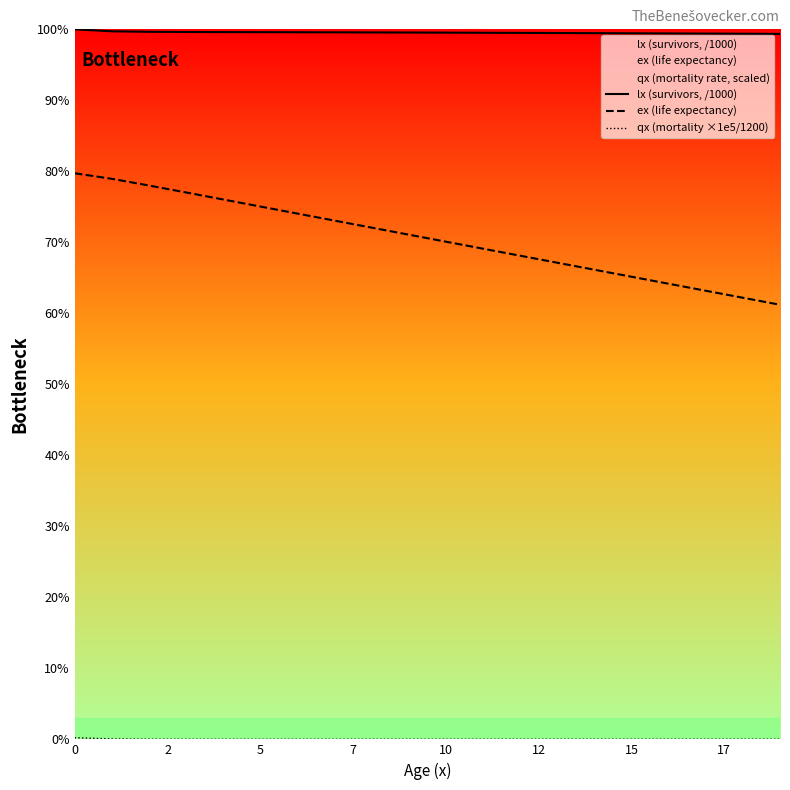

What is the greatest value displayed?

100.0